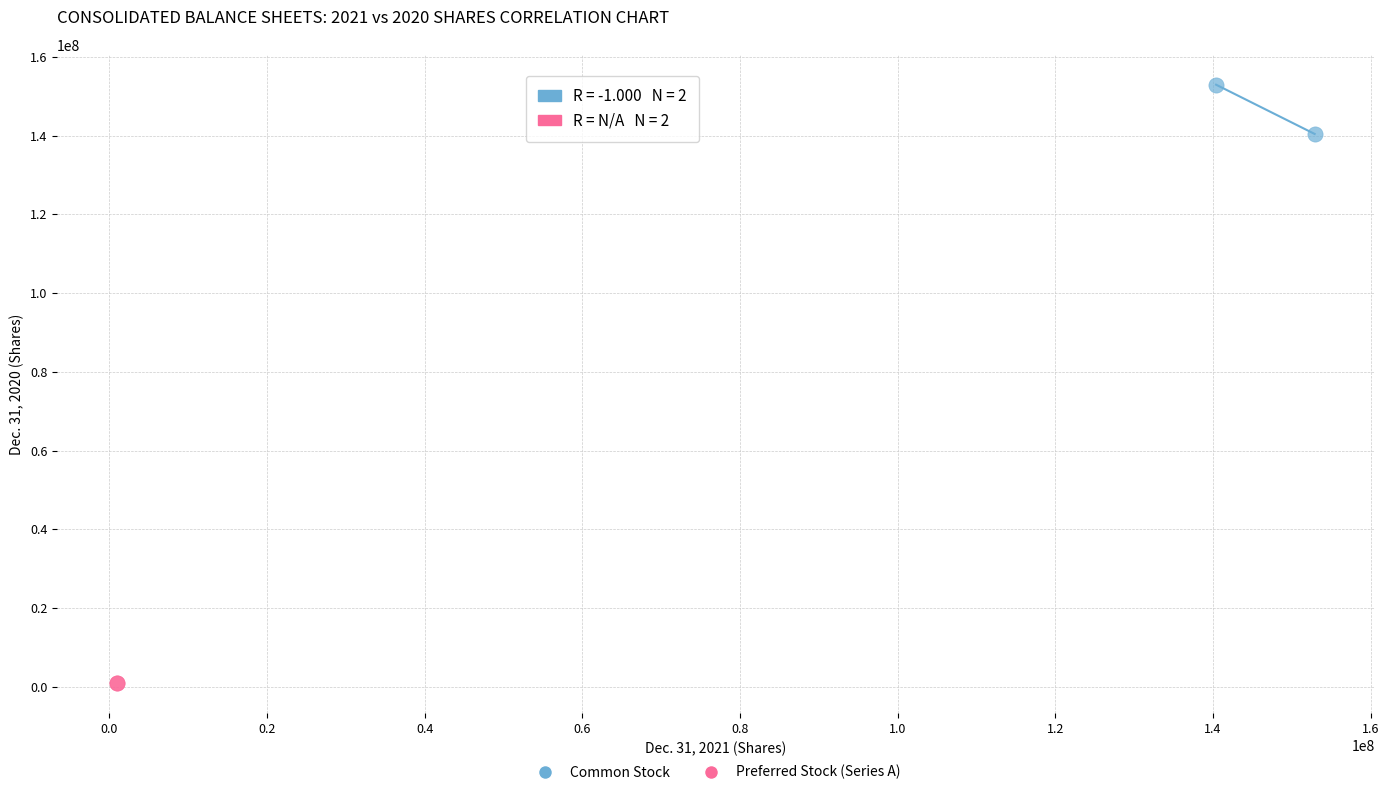

Which series reaches the maximum Y coordinate?

Common Stock